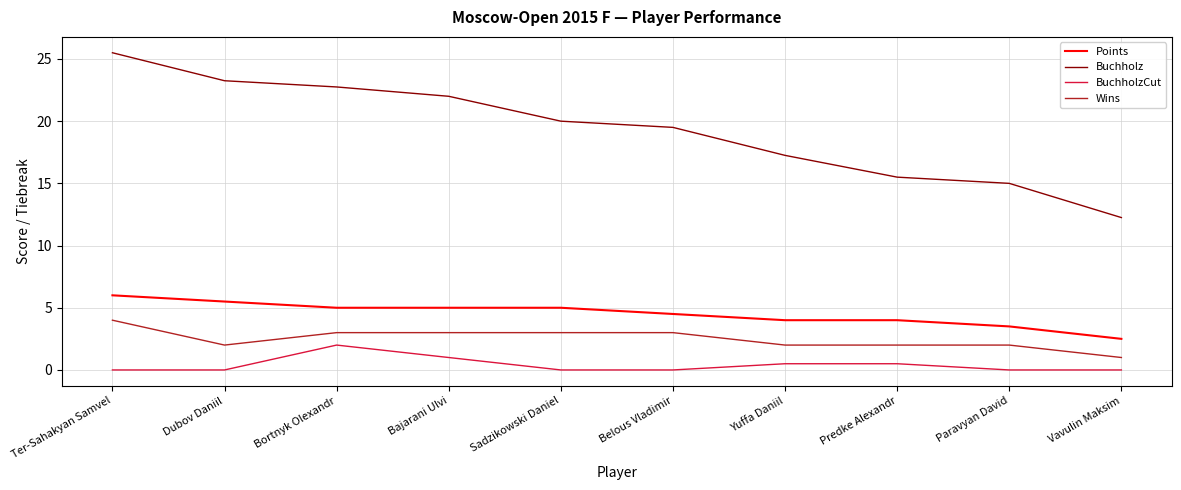

The Points series shows 5.3 at Predke Alexandr. True or false?

False